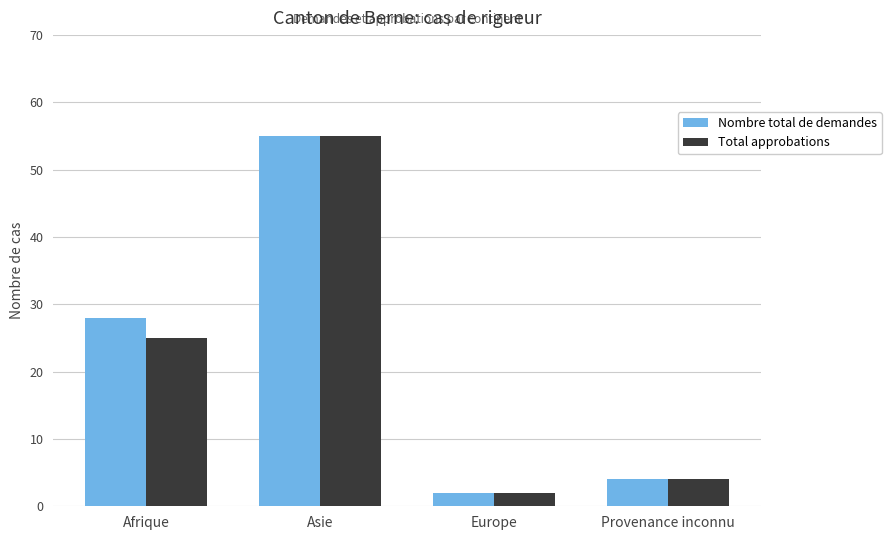

The value of Nombre total de demandes at Afrique is 28. True or false?

True